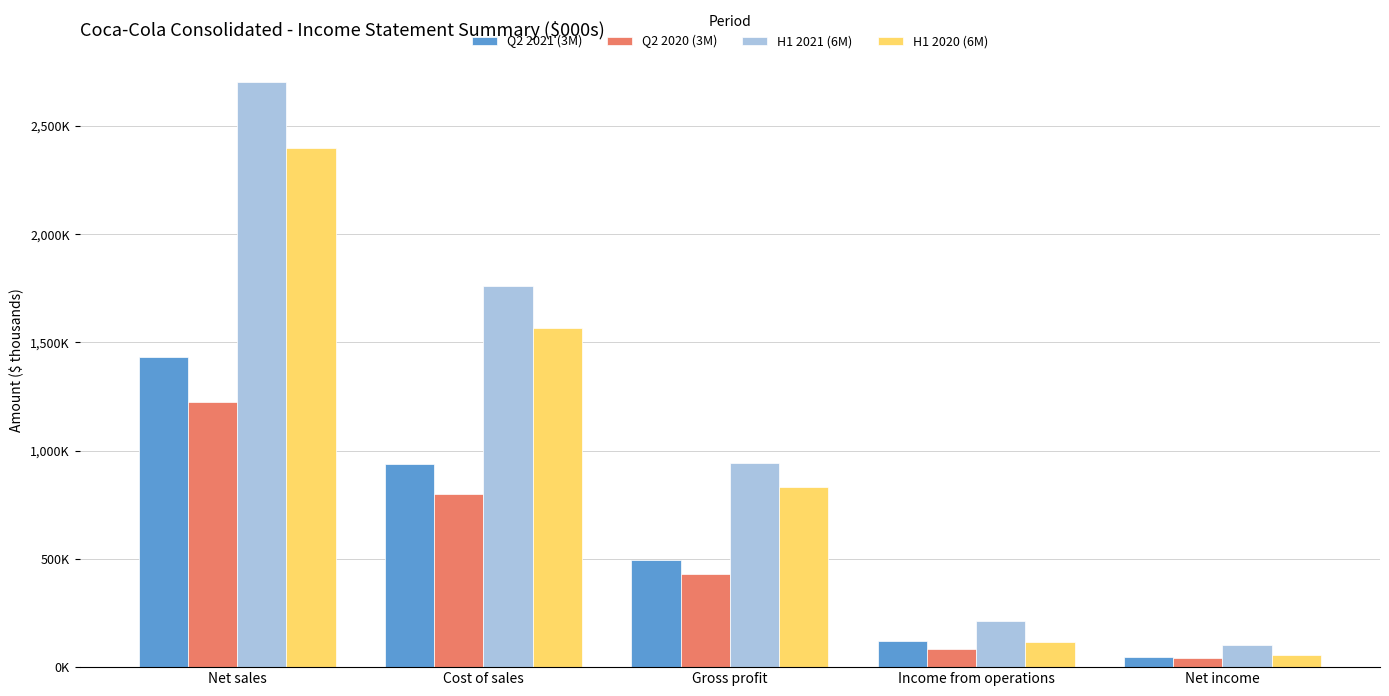

Does the chart contain any negative values?

No